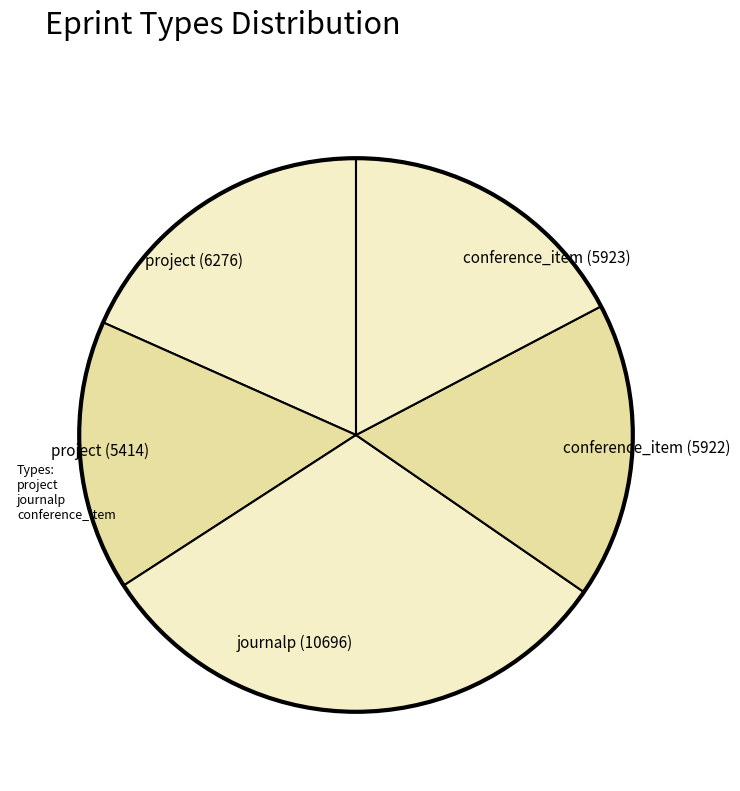

Is the sum of conference_item (5922) and journalp (10696) greater than half?

No